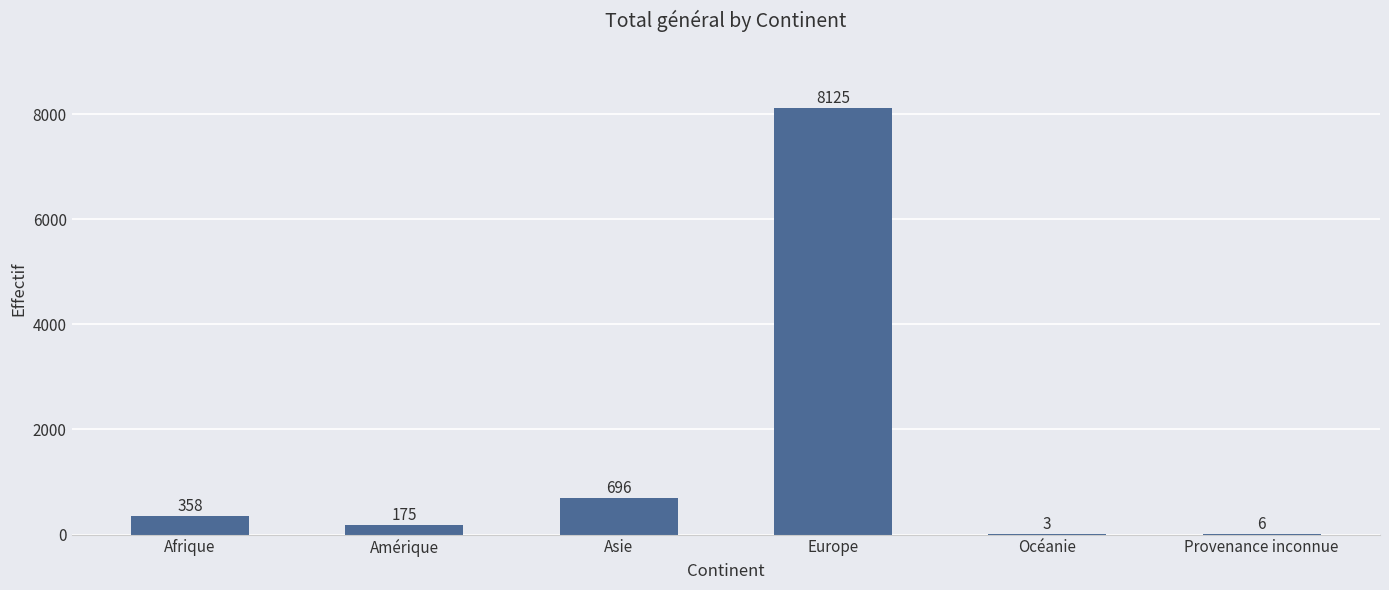

What is the change in value from Afrique to Océanie?

-355